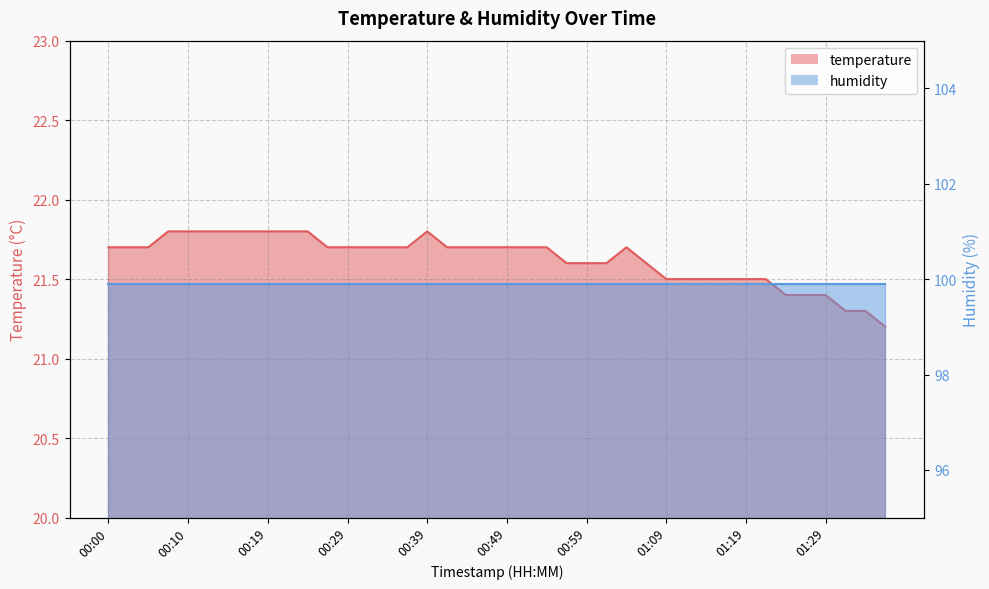

Between 00:39 and 01:34, which is larger?

00:39